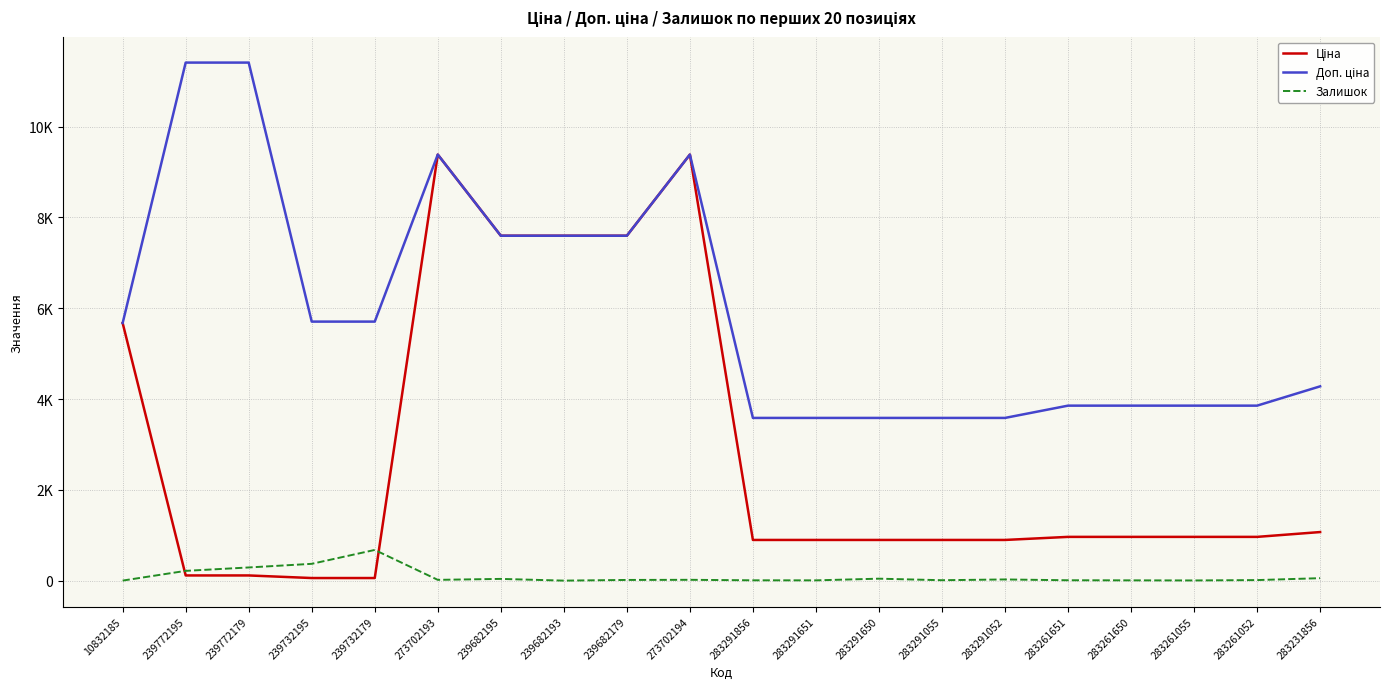

What is the sum of the Доп. ціна values at 283291651 and 239682195?

11180.1